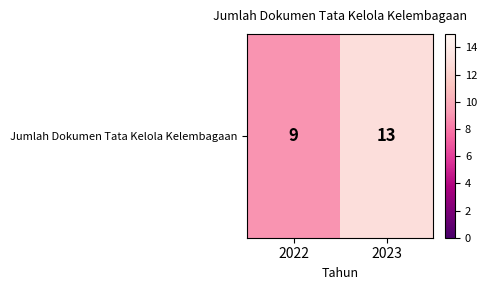

Is it true that the value at 2022 is 3?

False